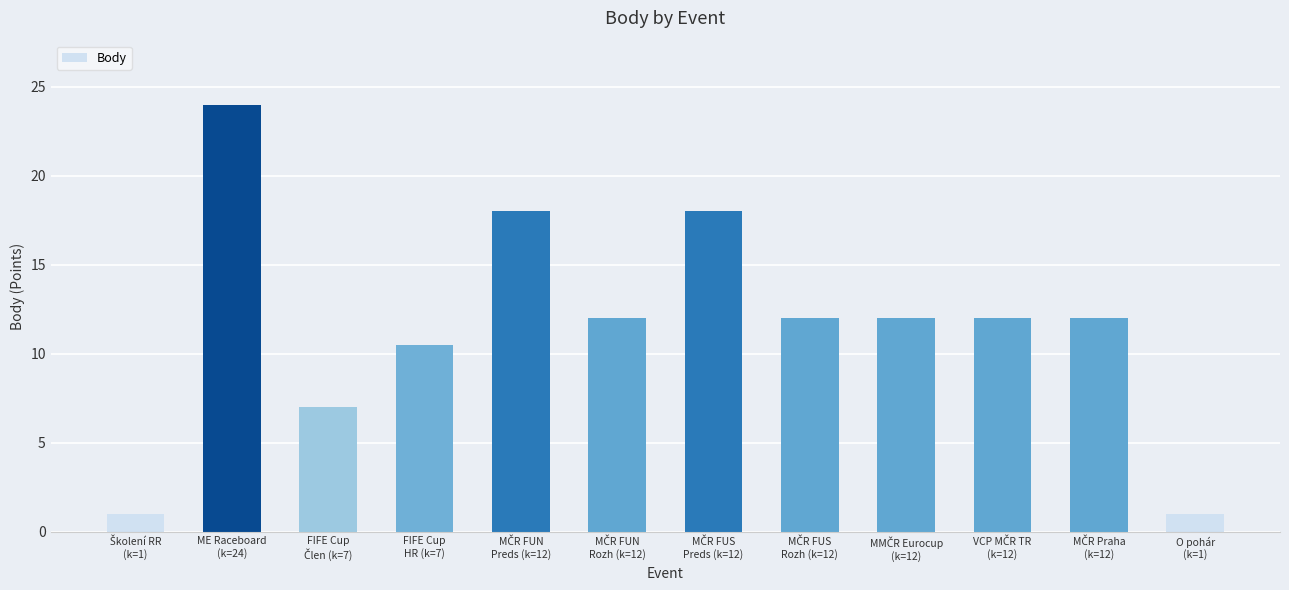

What is the average value?

11.6